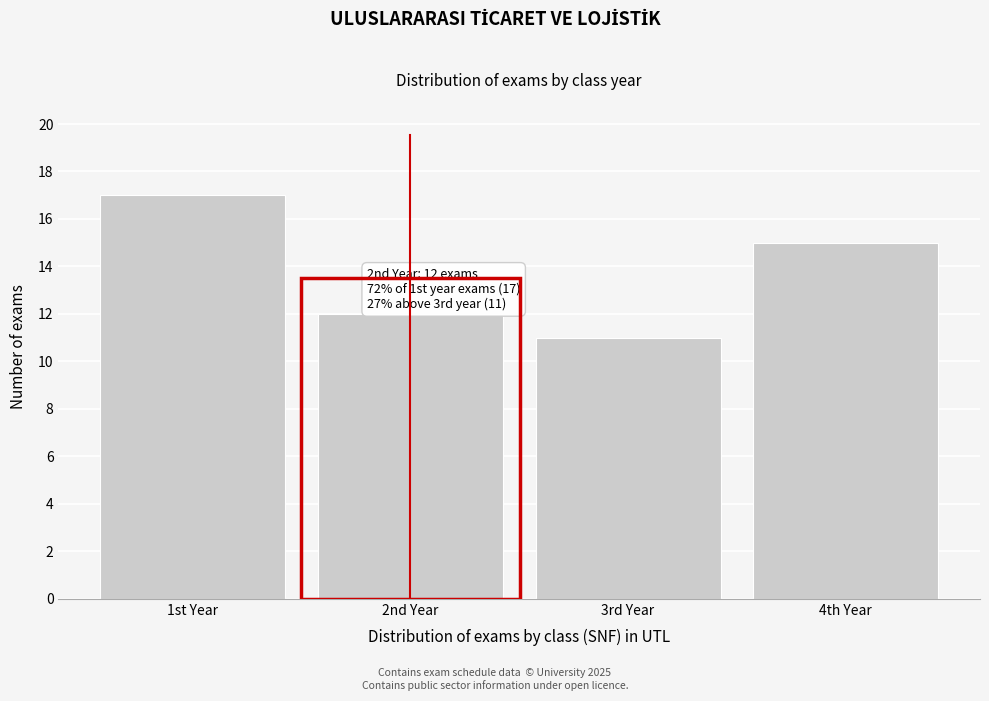

Reading left to right, extract all data points from this chart.

1st Year=17	2nd Year=12	3rd Year=11	4th Year=15